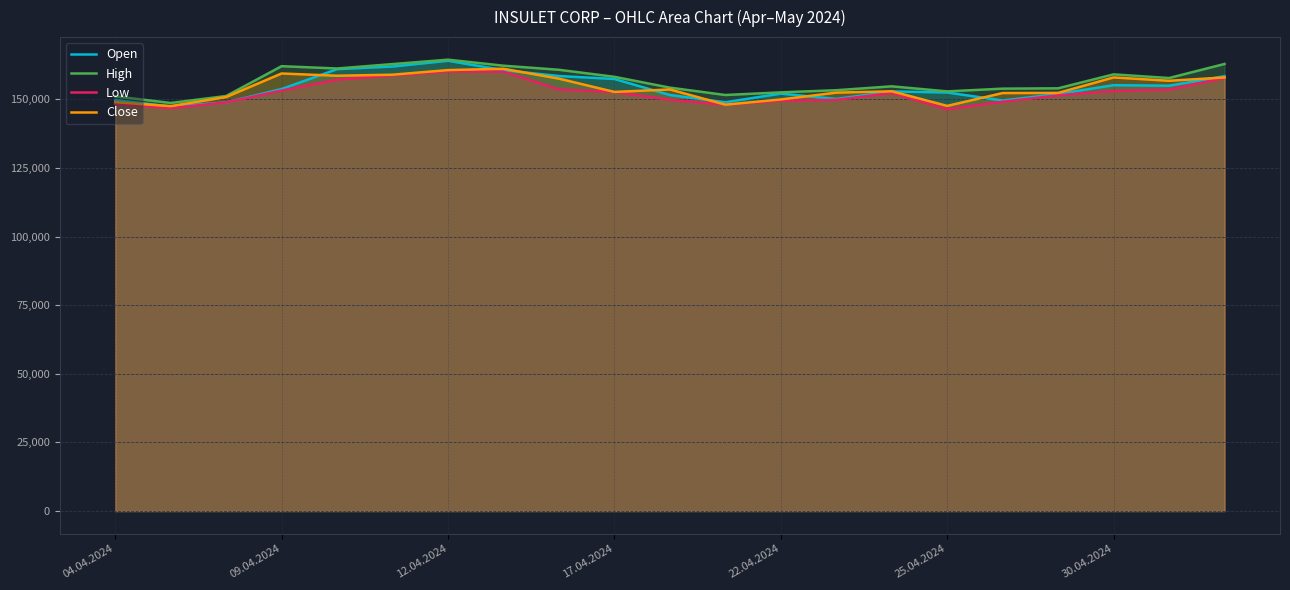

How many lines are shown in the chart?

4